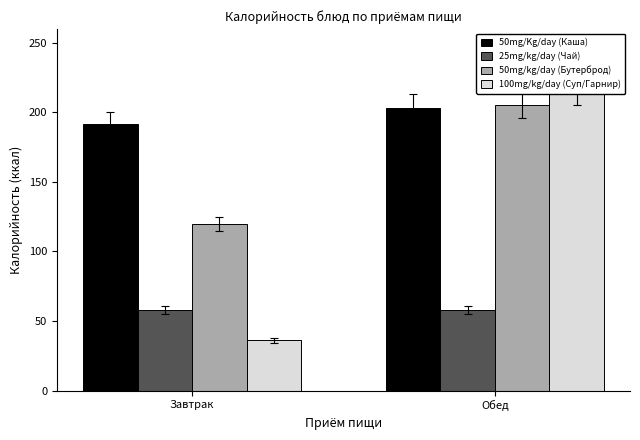

Reading left to right, extract all data points from this chart.

50mg/Kg/day (Каша): Завтрак=192	Обед=203
25mg/kg/day (Чай): Завтрак=58	Обед=58
50mg/kg/day (Бутерброд): Завтрак=120	Обед=205
100mg/kg/day (Суп/Гарнир): Завтрак=36	Обед=215